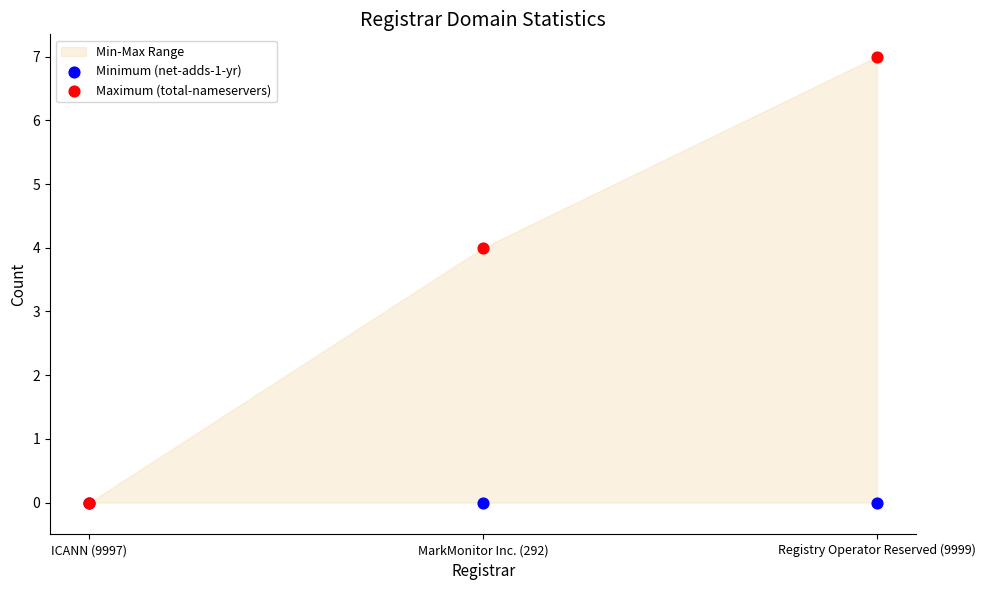

Across all series, what Y value is closest to 3?

4